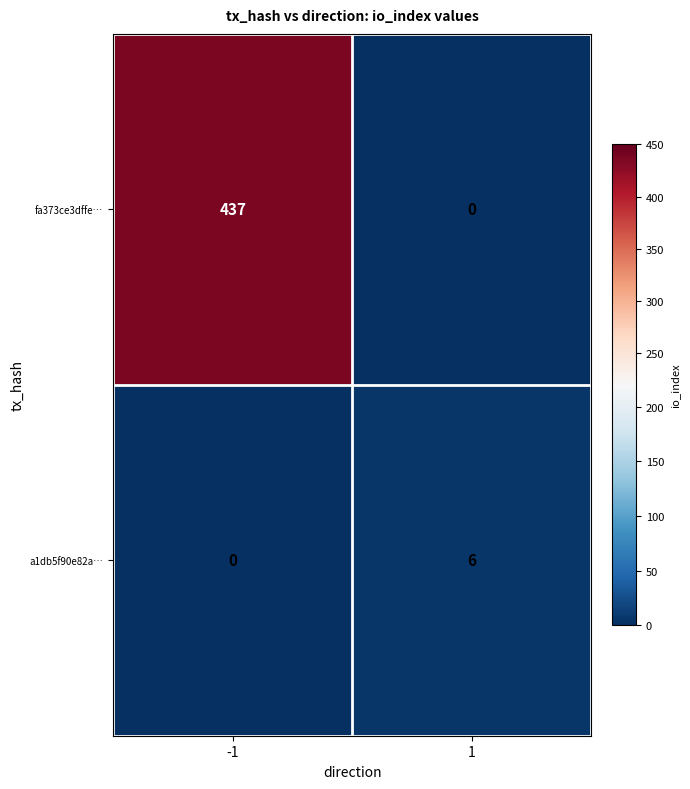

At which category is the sum across all series the highest?

-1